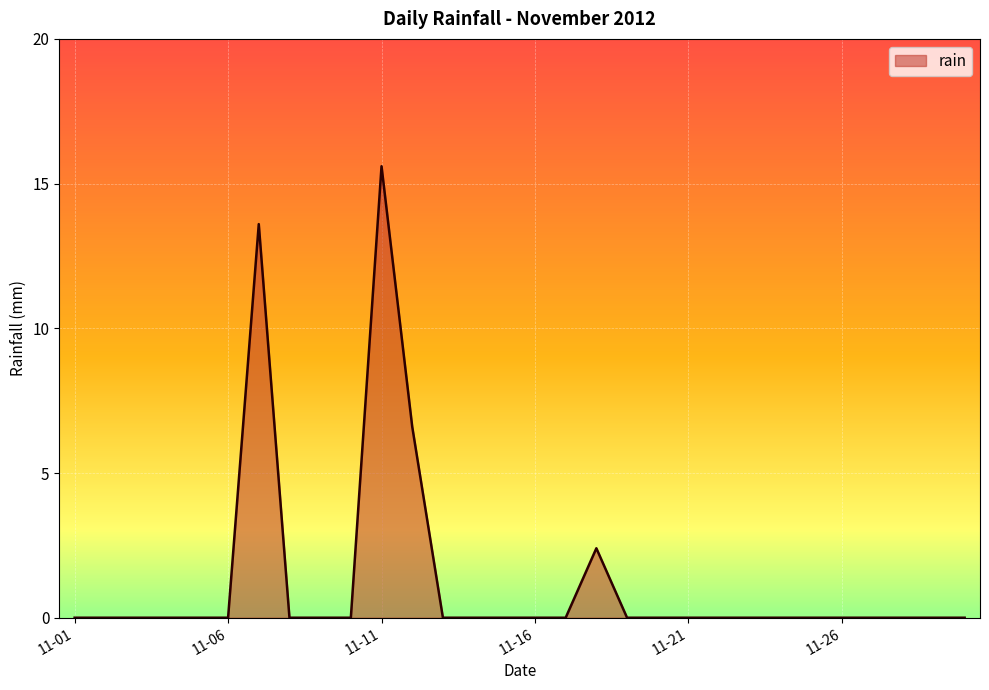

What is the maximum value shown in the chart?

15.6